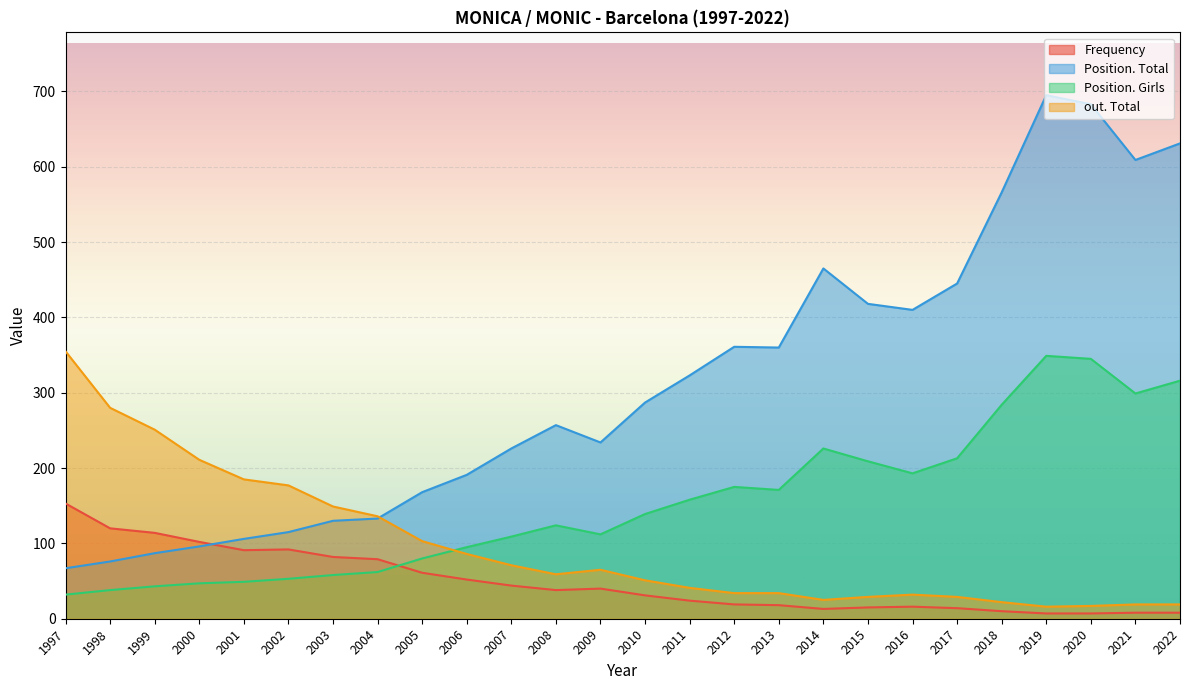

What is the difference between the second highest and second lowest values in the Frequency series?

113